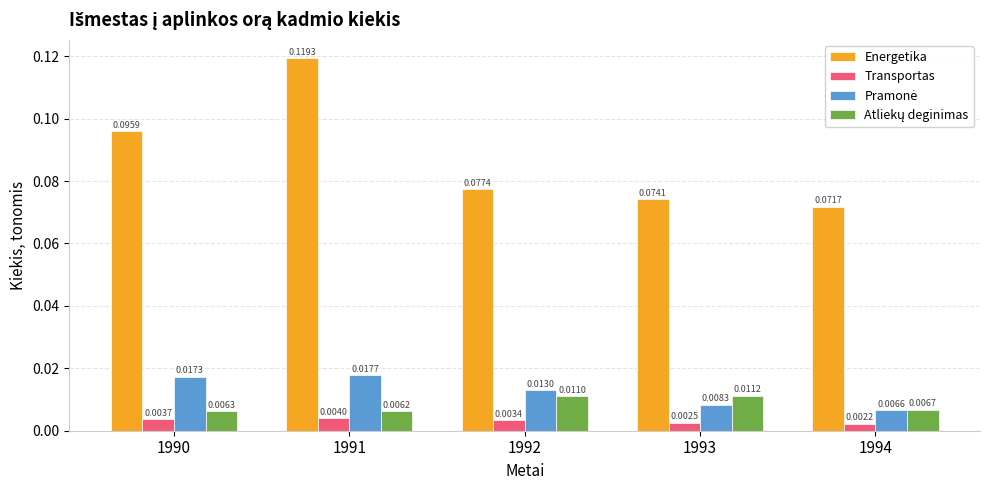

Which series has the widest spread of values?

Energetika